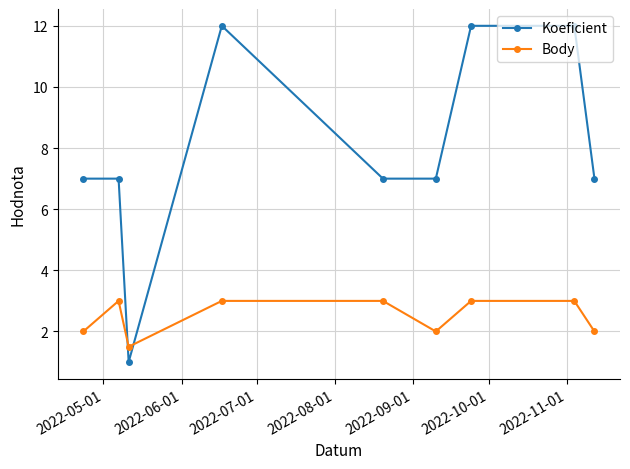

What is the highest value of the Koeficient series?

12.0